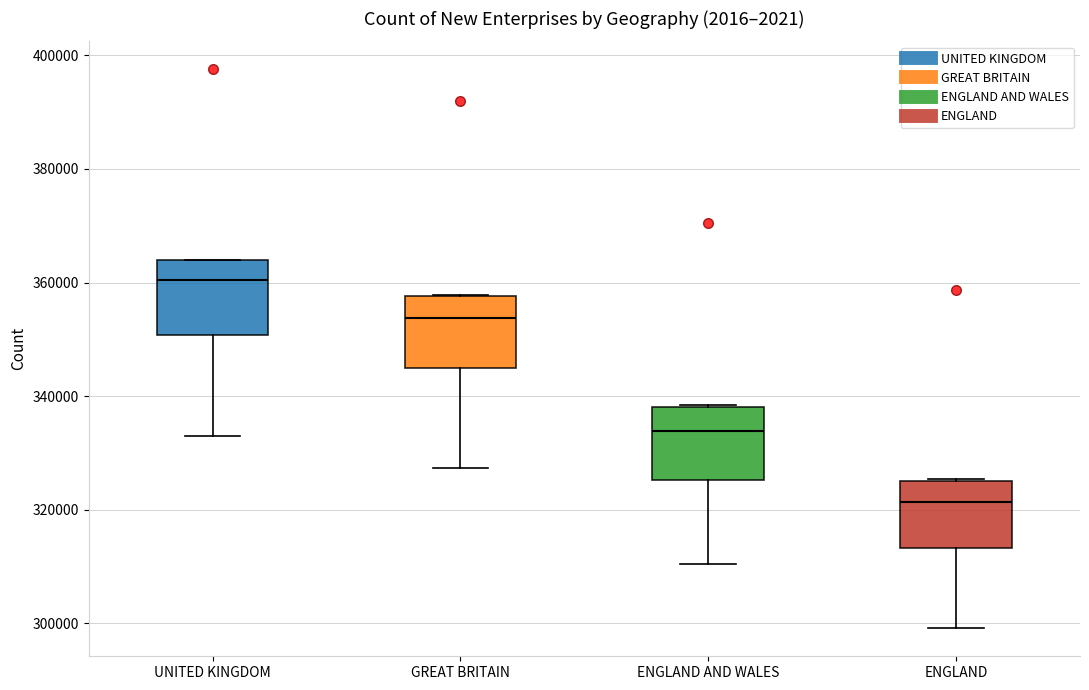

Which box's median line is the lowest?

ENGLAND